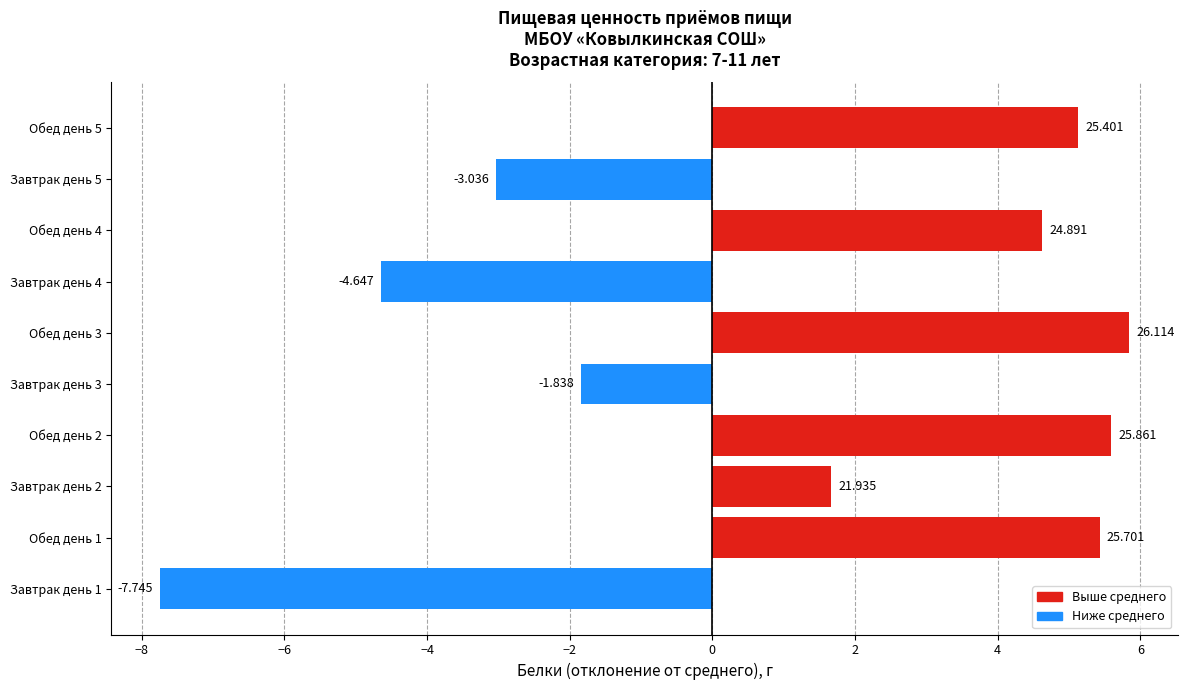

What is the smallest value displayed?

-7.7